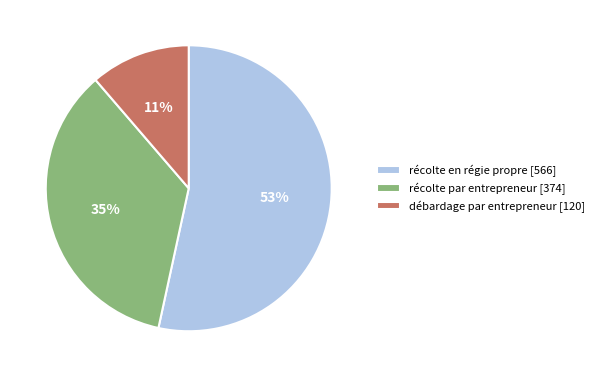

Count the number of slices in the pie.

3